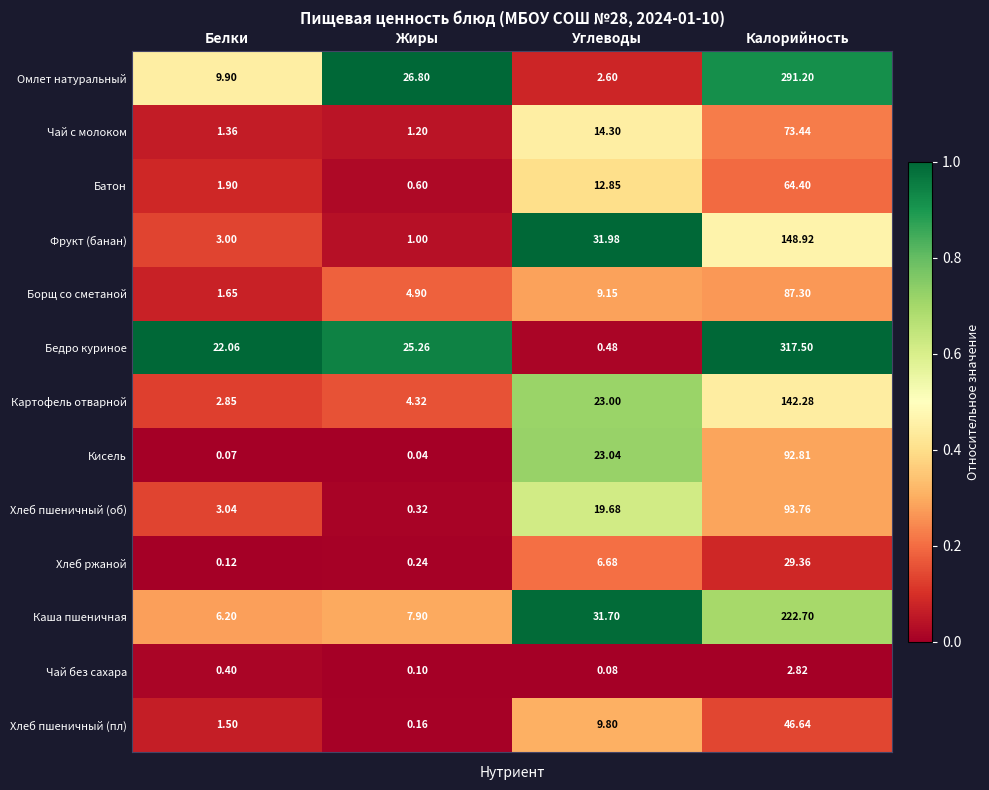

At which category does the chart reach its minimum across all series?

Жиры